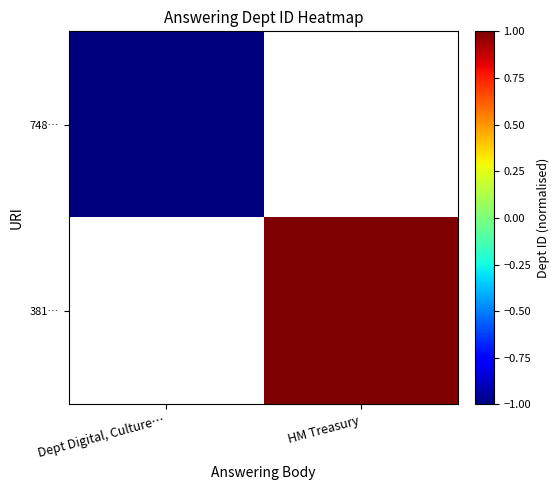

Which category has the highest value across all series?

HM Treasury